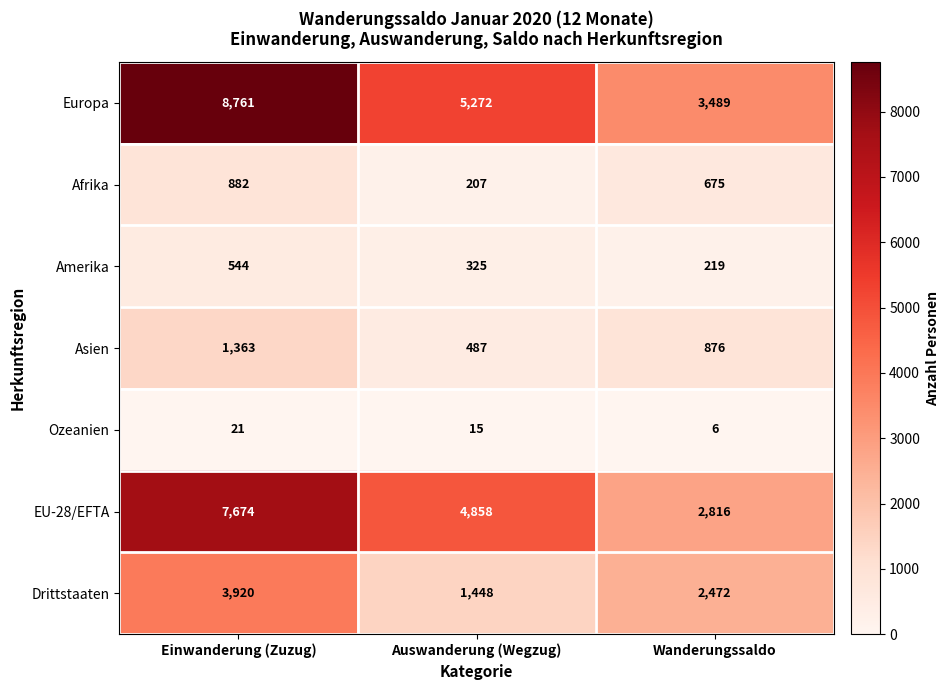

Rank the series by their maximum value, from highest to lowest.

Europa, EU-28/EFTA, Drittstaaten, Asien, Afrika, Amerika, Ozeanien